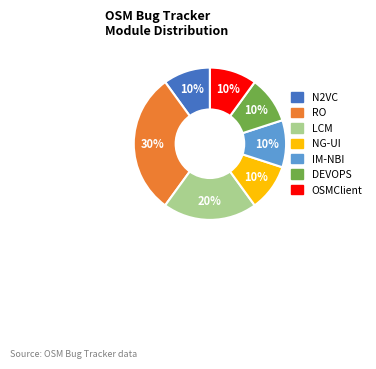

True or false: OSMClient accounts for 10% of the total.

True